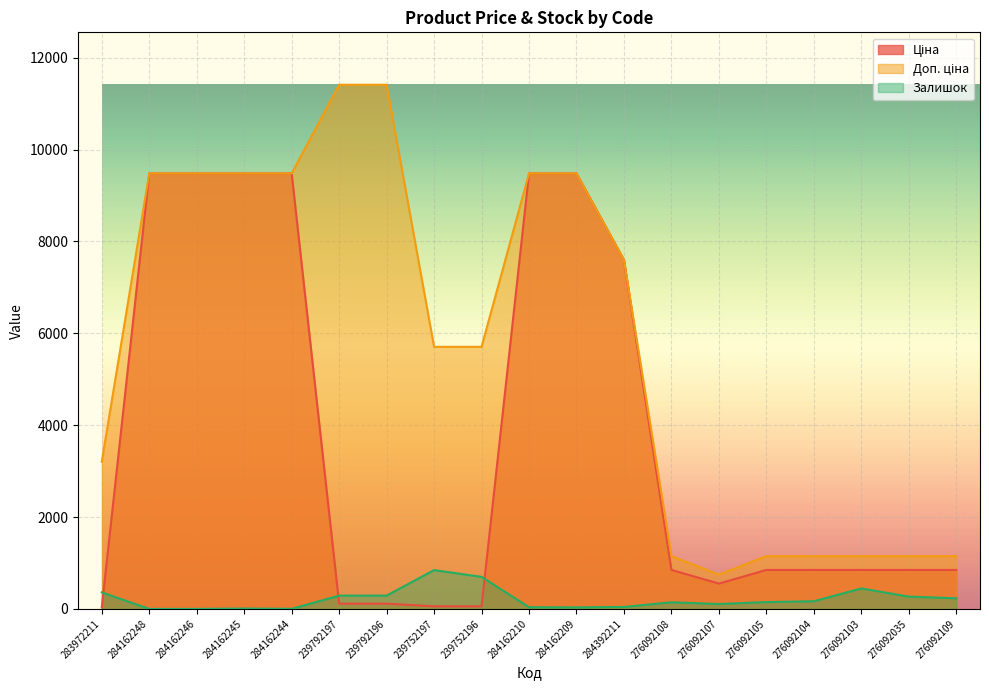

True or false: Ціна has more than 0 interior local peaks.

False